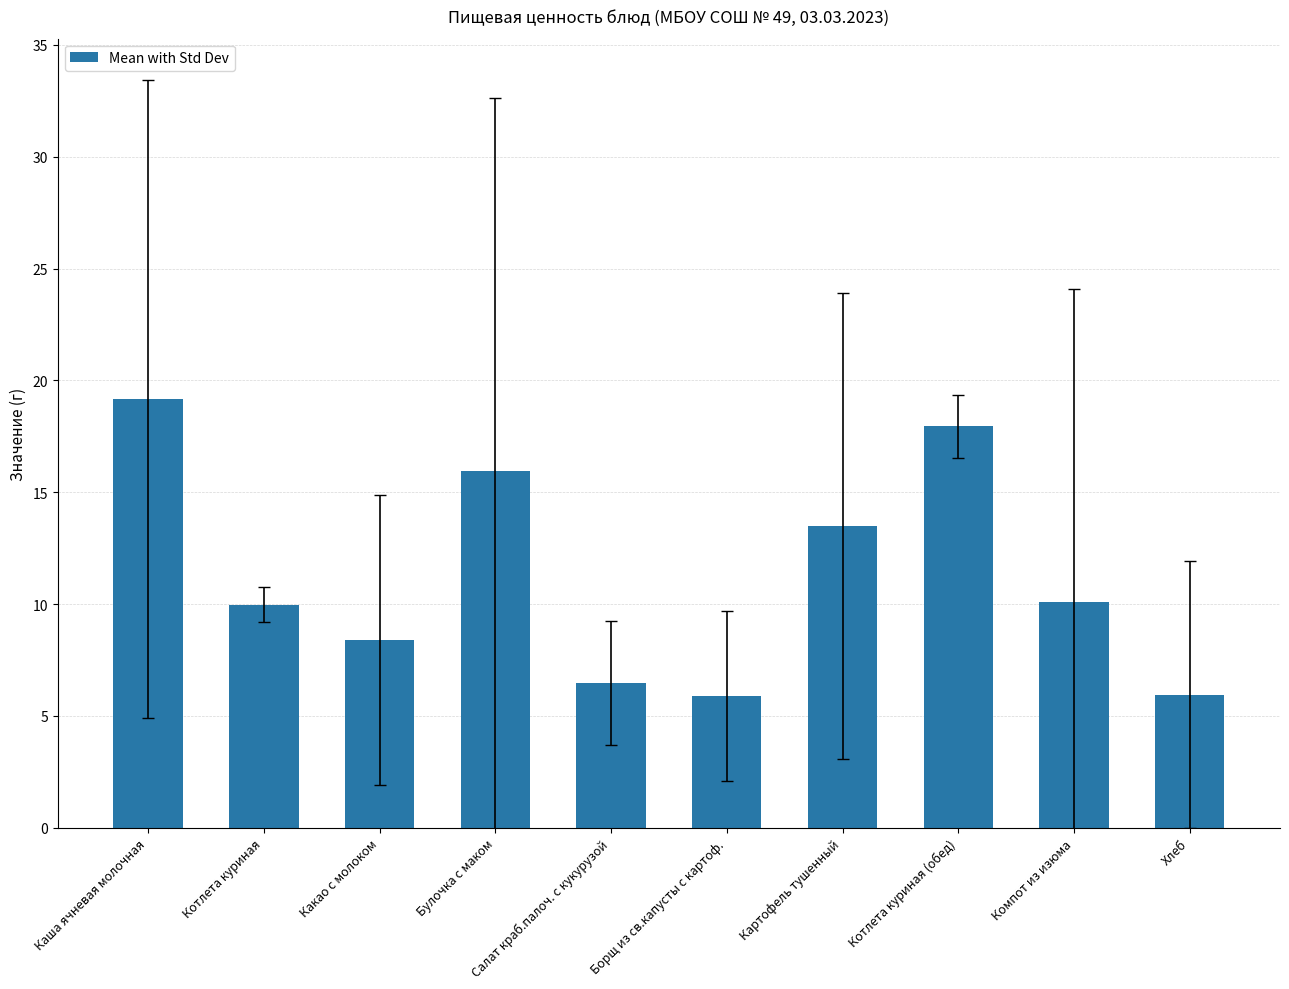

Approximately how many times larger is the value at Каша ячневая молочная compared to Булочка с маком?

1.2